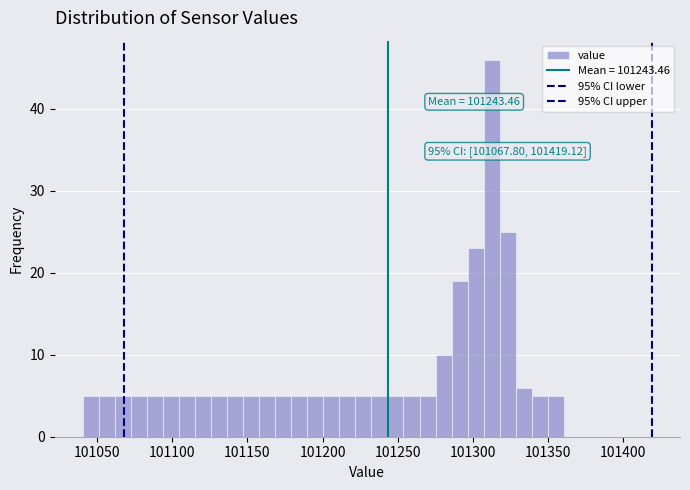

Read against the x-axis, roughly where is the centre of the tallest bar?

101315